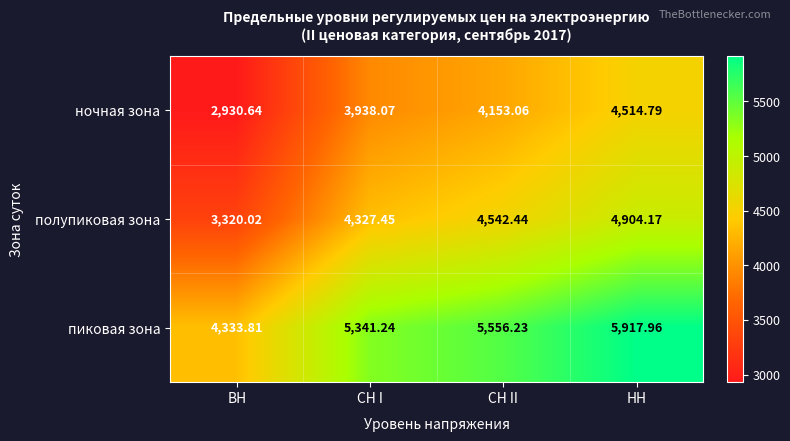

Where is ночная зона nearest to the value 3722?

СН I